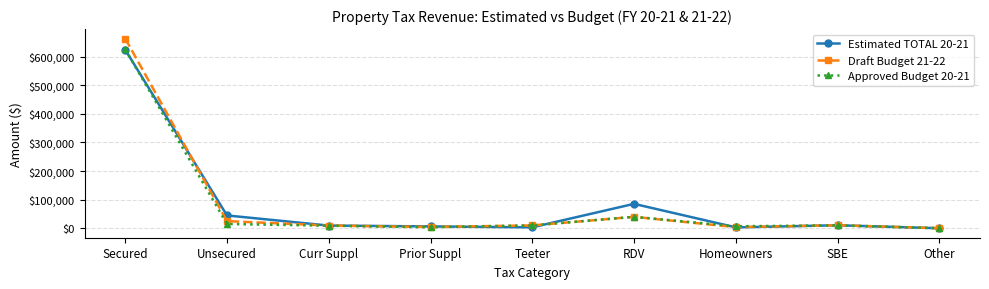

Which series has the largest range (max minus min)?

Draft Budget 21-22